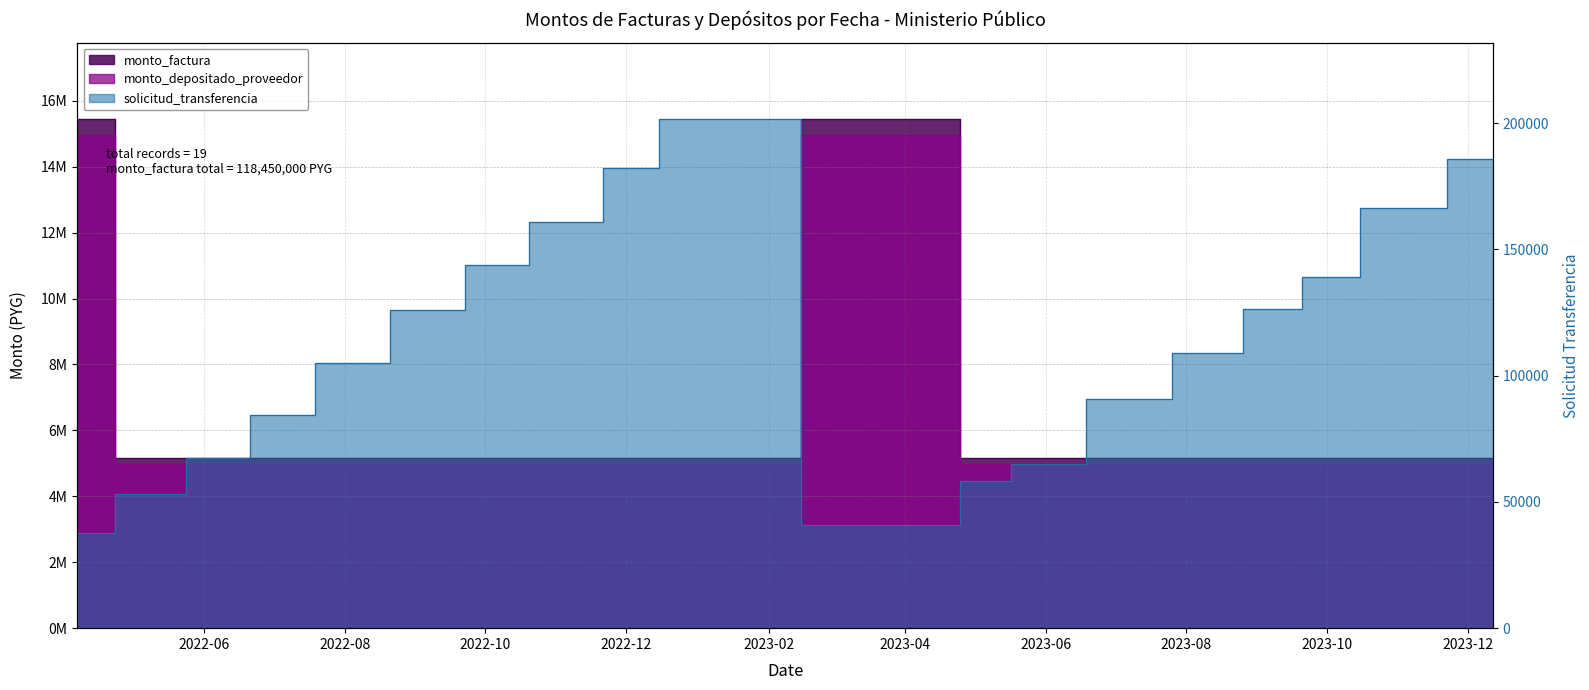

Reading left to right, transcribe all the data shown in this chart.

monto_factura: 2022-04-07=14958408	2022-05-10=4986136	2022-06-07=4986136	2022-07-05=4986136	2022-08-02=4986136	2022-09-08=4986136	2022-10-06=4986136	2022-11-03=4986136	2022-12-09=4986136	2022-12-22=4986136	2023-04-11=14958408	2023-05-09=4986136	2023-05-25=4986136	2023-07-13=4986136	2023-08-08=4986136	2023-09-12=4986136	2023-09-28=4986136	2023-11-02=4986136	2023-12-12=4986136
monto_depositado_proveedor: 2022-04-07=15450000	2022-05-10=5150000	2022-06-07=5150000	2022-07-05=5150000	2022-08-02=5150000	2022-09-08=5150000	2022-10-06=5150000	2022-11-03=5150000	2022-12-09=5150000	2022-12-22=5150000	2023-04-11=15450000	2023-05-09=5150000	2023-05-25=5150000	2023-07-13=5150000	2023-08-08=5150000	2023-09-12=5150000	2023-09-28=5150000	2023-11-02=5150000	2023-12-12=5150000
solicitud_transferencia: 2022-04-07=37601	2022-05-10=53056	2022-06-07=67205	2022-07-05=84249	2022-08-02=105142	2022-09-08=126195	2022-10-06=143961	2022-11-03=160685	2022-12-09=182071	2022-12-22=201695	2023-04-11=40961	2023-05-09=58371	2023-05-25=65110	2023-07-13=90843	2023-08-08=108826	2023-09-12=126572	2023-09-28=138962	2023-11-02=166403	2023-12-12=185707